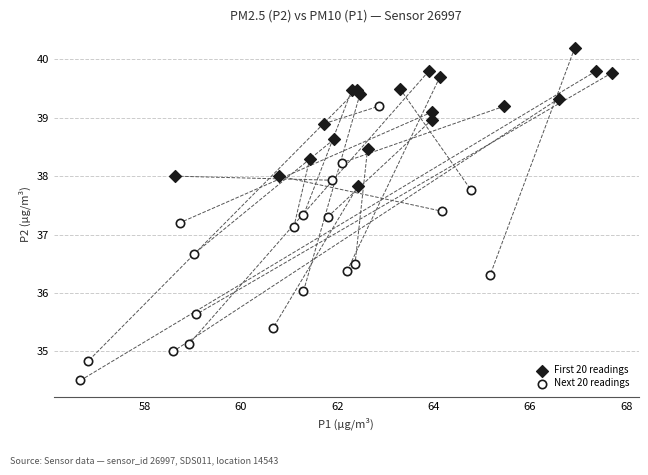

What are all the series names shown in the legend?

First 20 readings, Next 20 readings